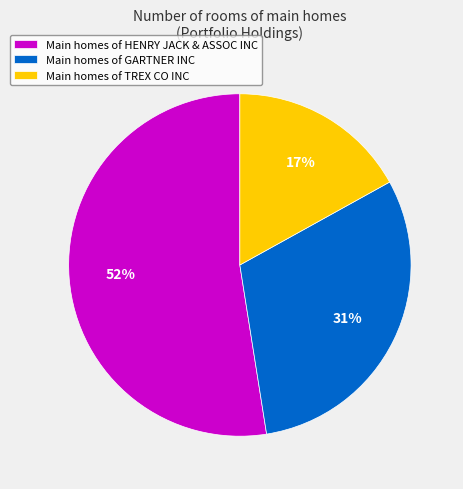

Between Main homes of HENRY JACK & ASSOC INC and Main homes of TREX CO INC, which is larger?

Main homes of HENRY JACK & ASSOC INC